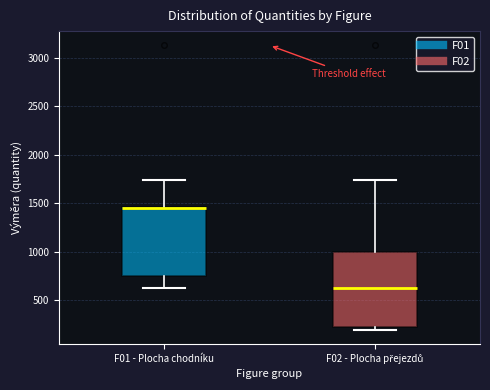

Where does the lower whisker of the box for F01 - Plocha chodníku end on the y-axis? The values are not printed on the chart, so give them approximately, as read against the axis.

600